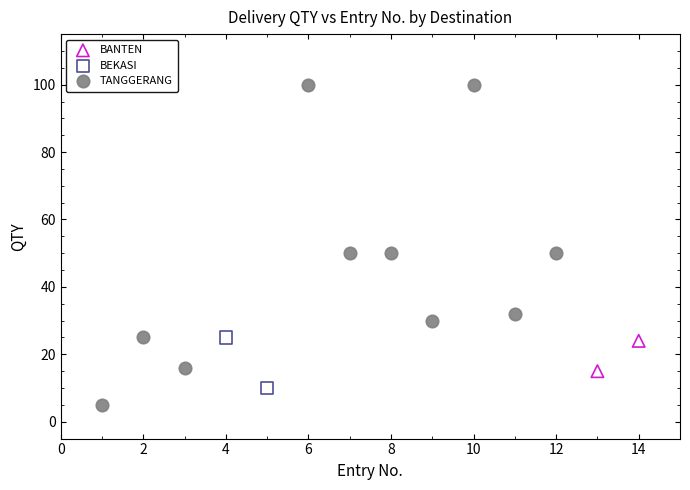

Which series contains the highest Y value?

TANGGERANG